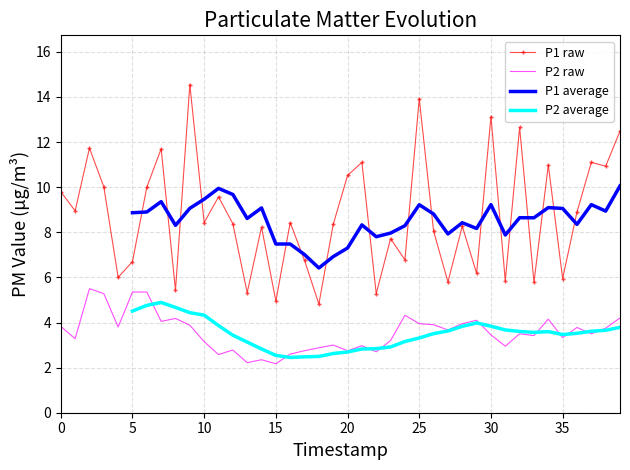

True or false: P2 raw has a value of 2.2 at 15.

True